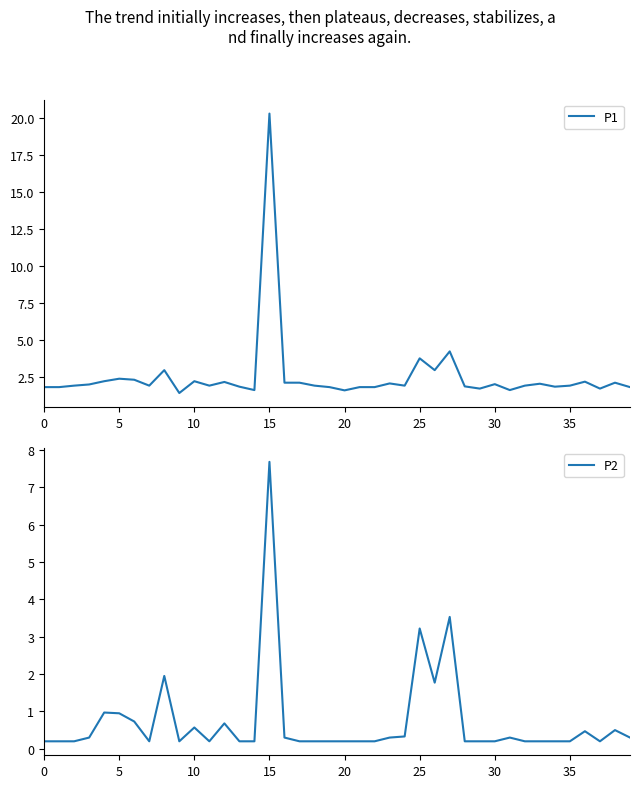

True or false: P2 and P1 intersect in this chart.

False